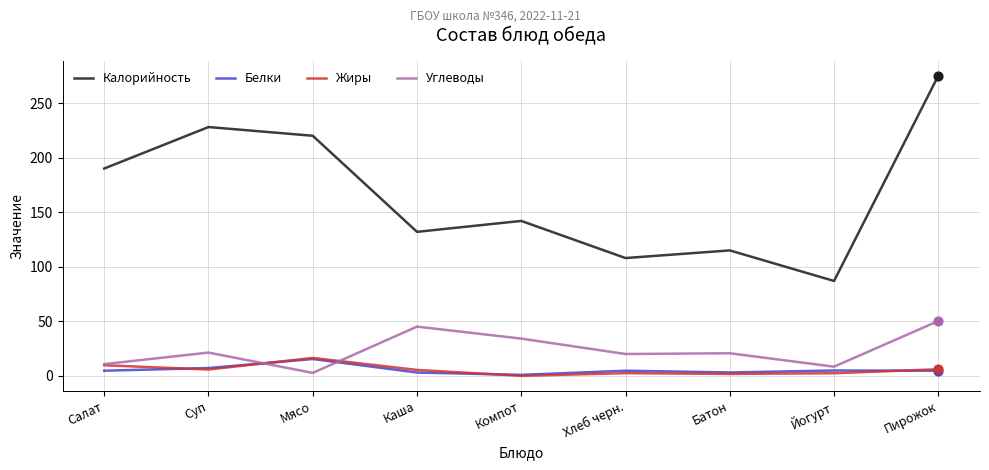

Is the value of Углеводы at Компот greater than the value of Жиры at Каша?

Yes